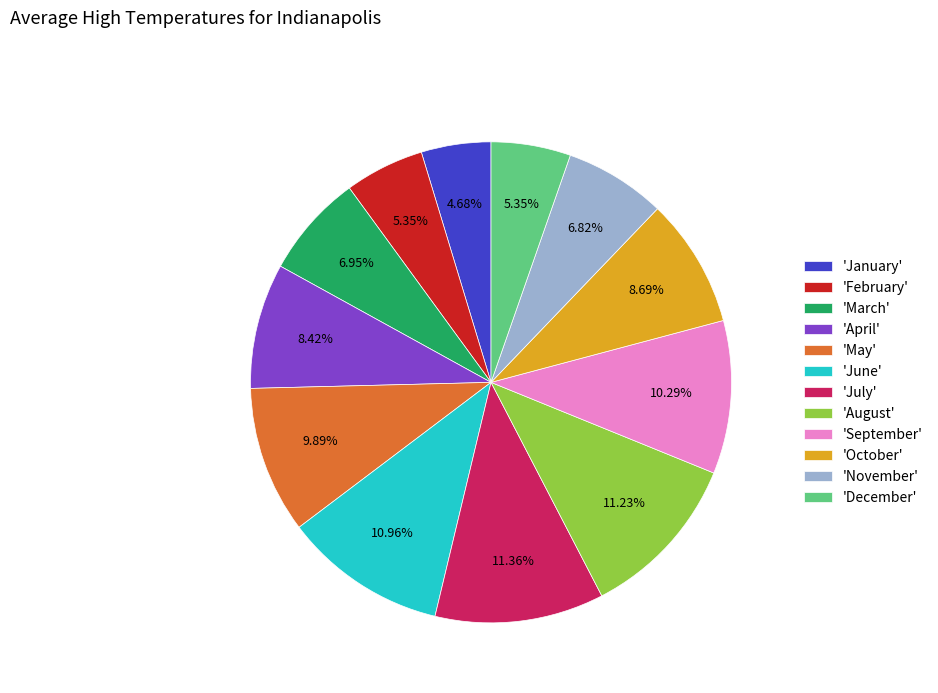

Combined, do 'March' and 'May' account for over 50%?

No